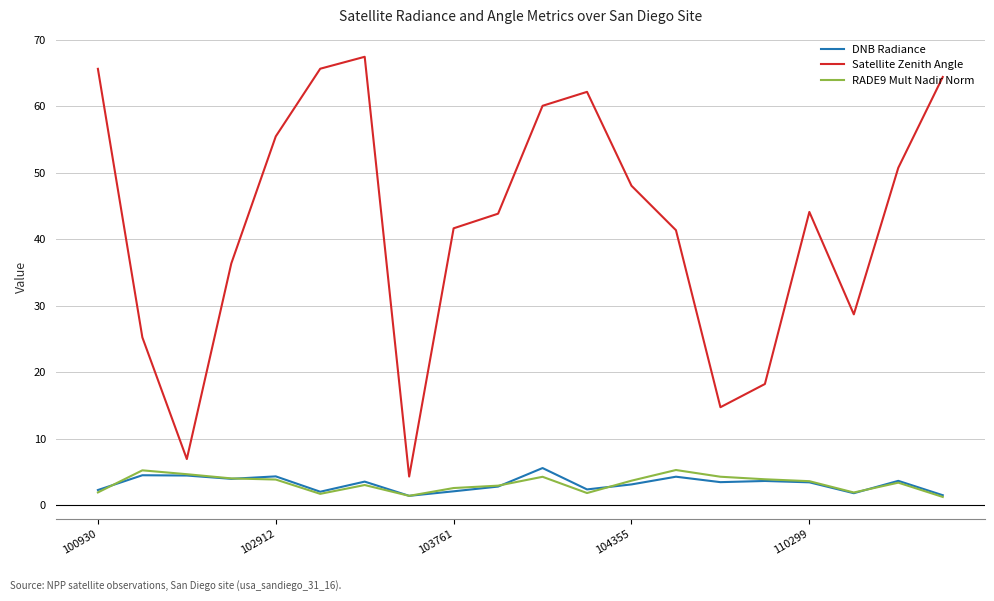

What is the greatest value displayed?

67.4